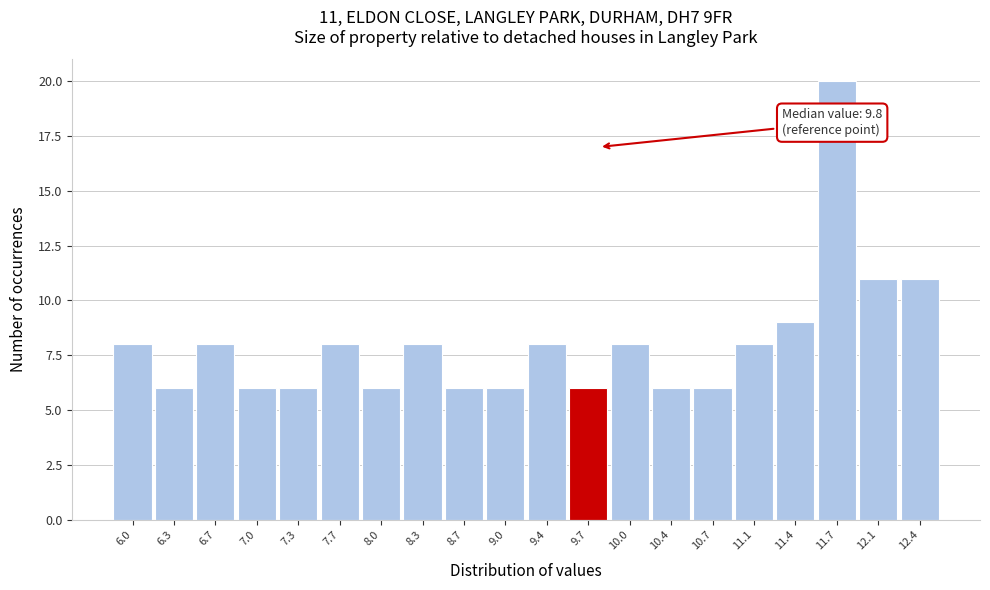

Which range on the x-axis has the tallest bar?

11.58 to 11.92